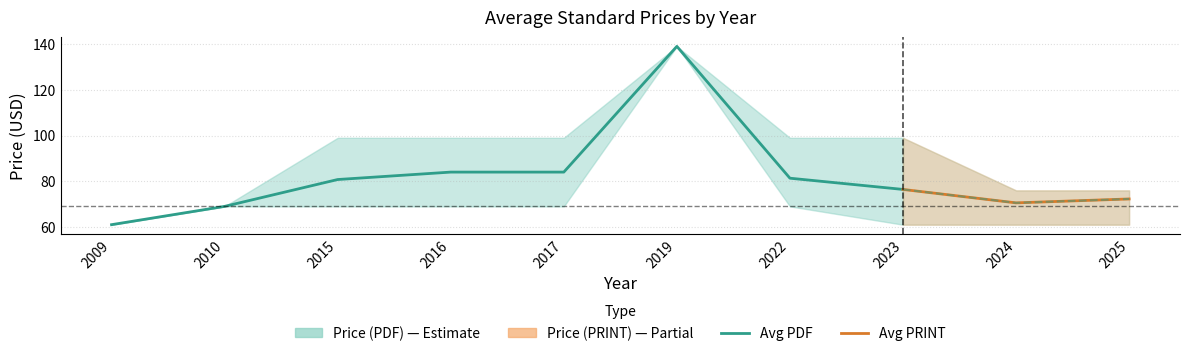

True or false: Avg Price (PRINT) and PRINT Lower intersect in this chart.

False